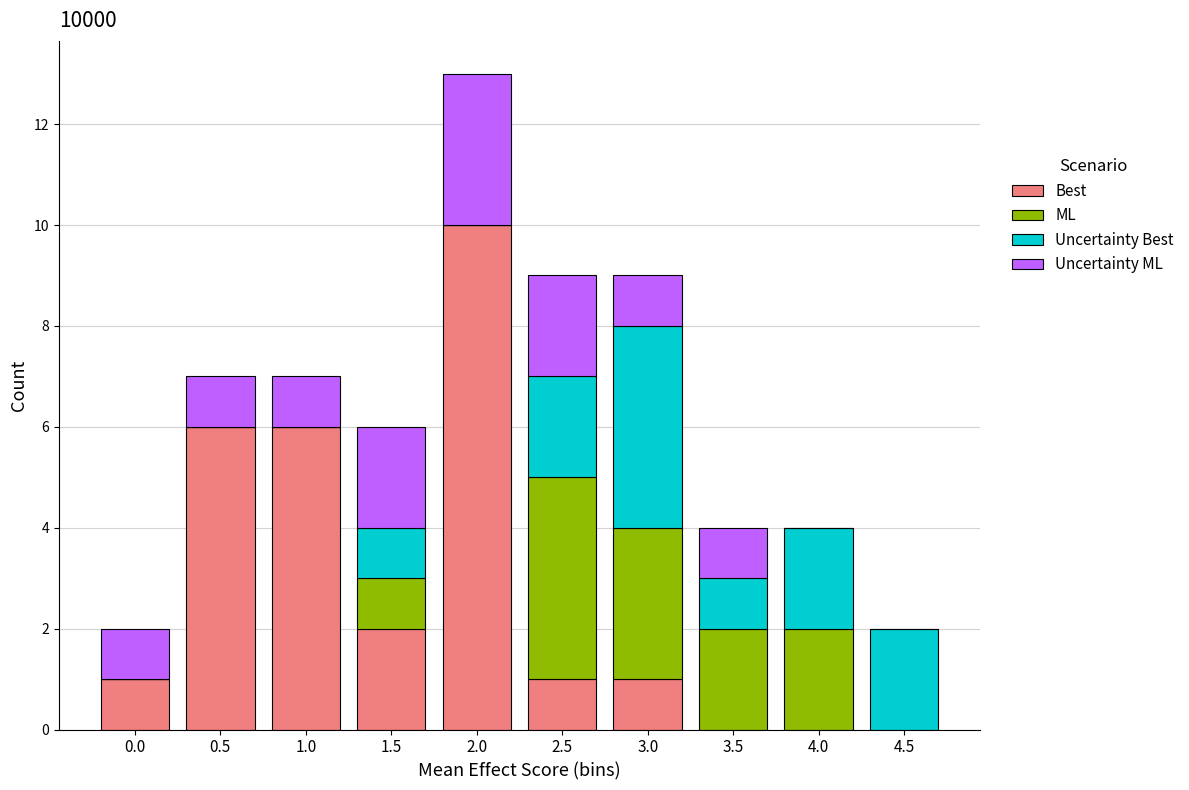

At which category is the sum across all series the highest?

2.0